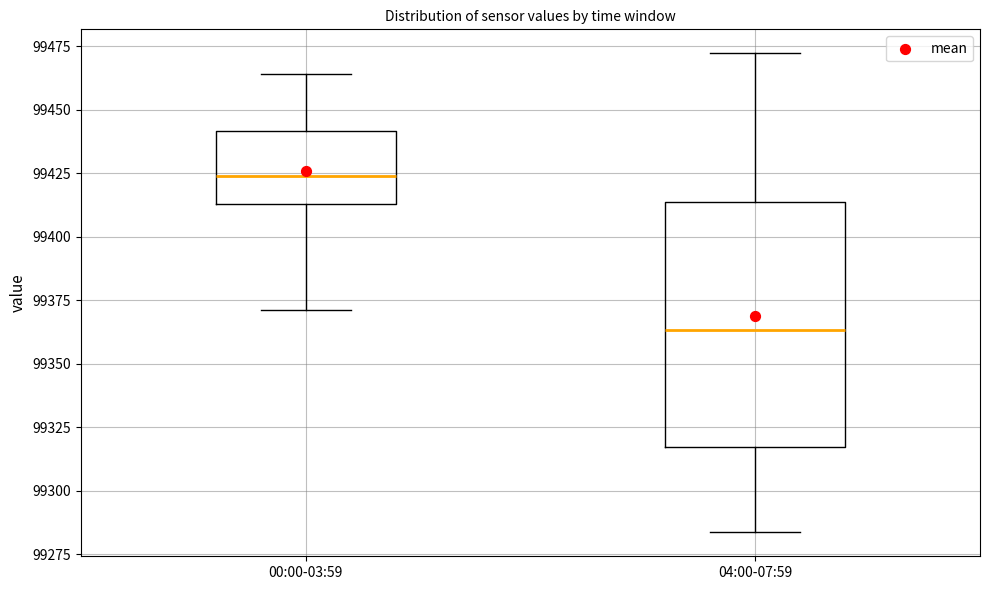

Which box has the highest median line?

00:00-03:59